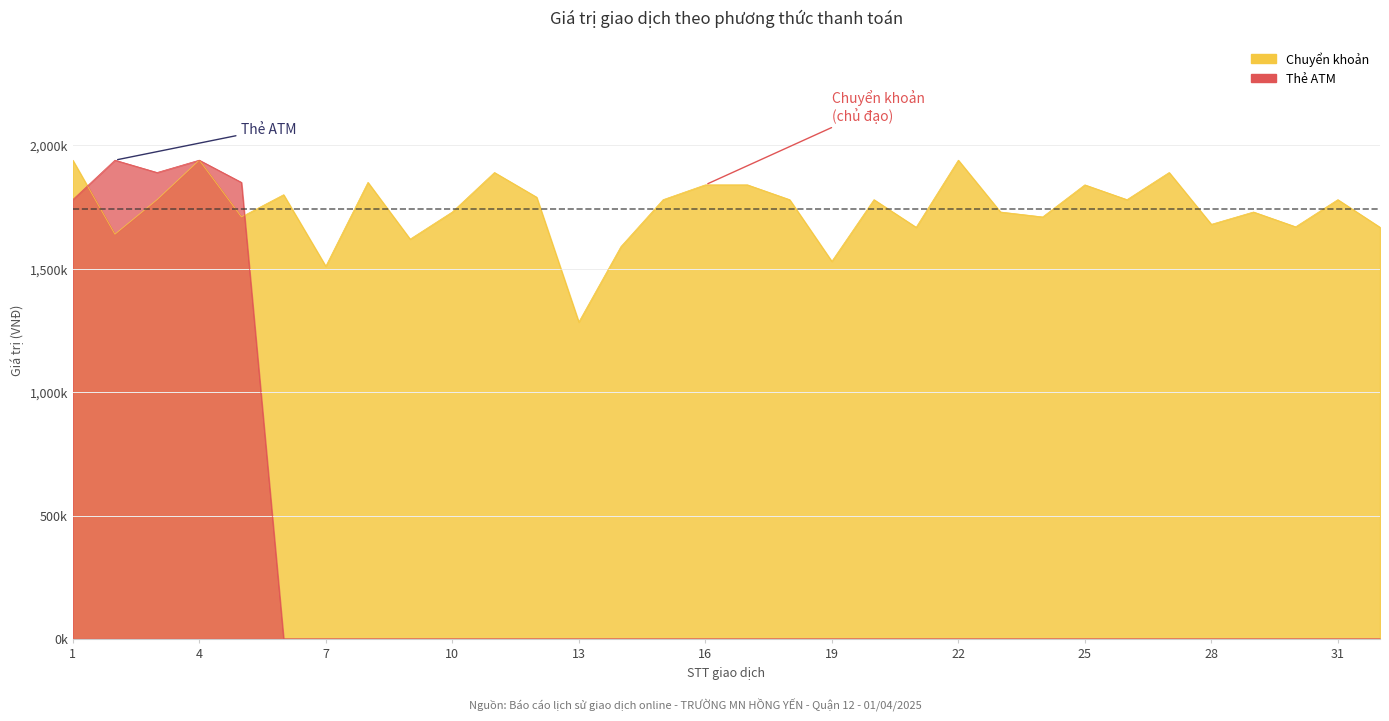

Which series ends up on top after the final intersection of Chuyển khoản and Thẻ ATM?

Chuyển khoản